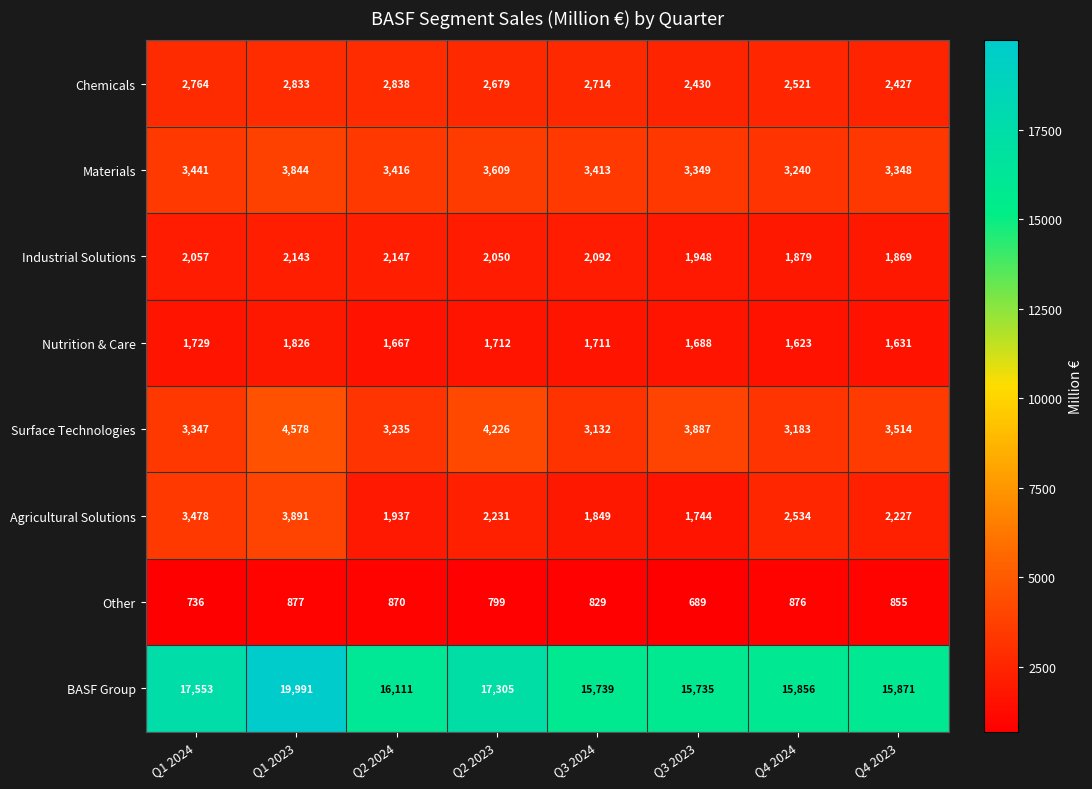

What is the sum of the Nutrition & Care values at Q3 2023 and Q1 2024?

3417